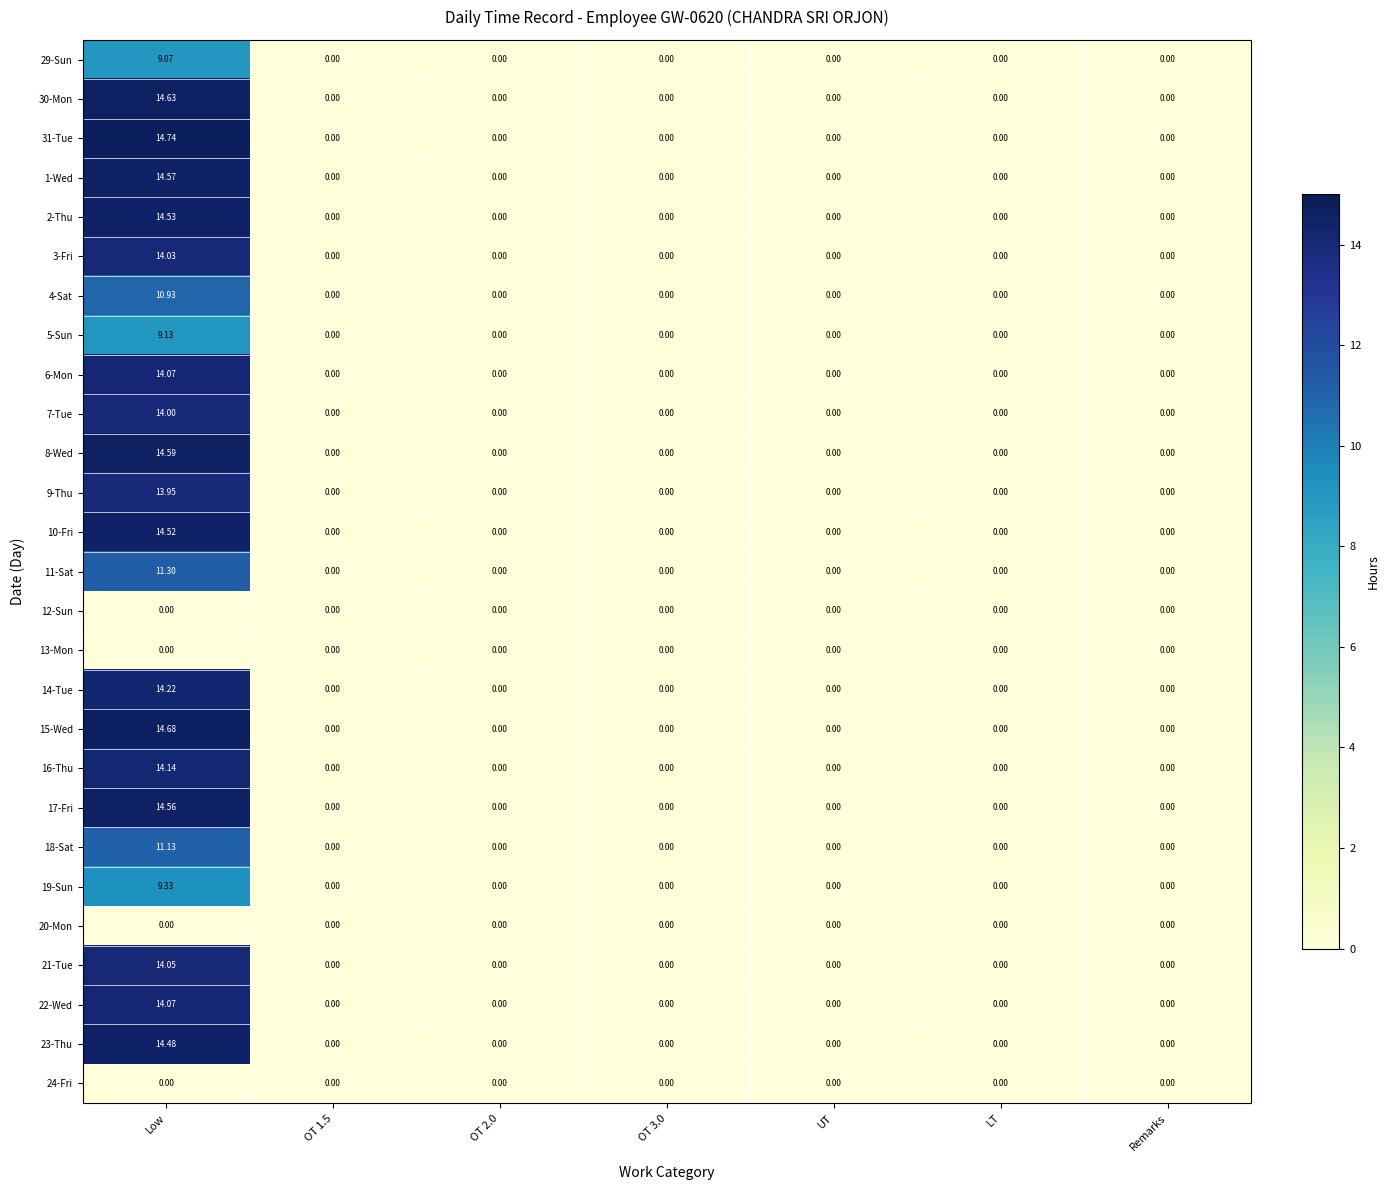

At which category is the sum across all series the highest?

Low